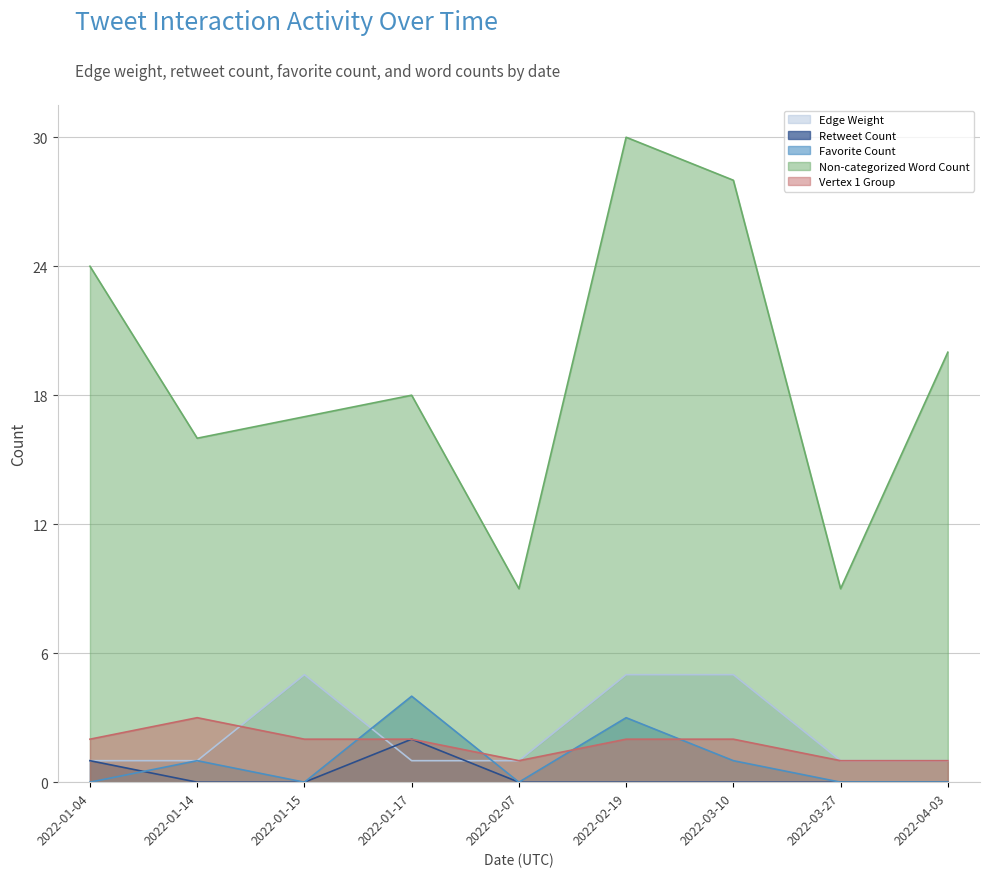

Between which two adjacent categories do Edge Weight and Favorite Count first intersect?

2022-01-15 and 2022-01-17